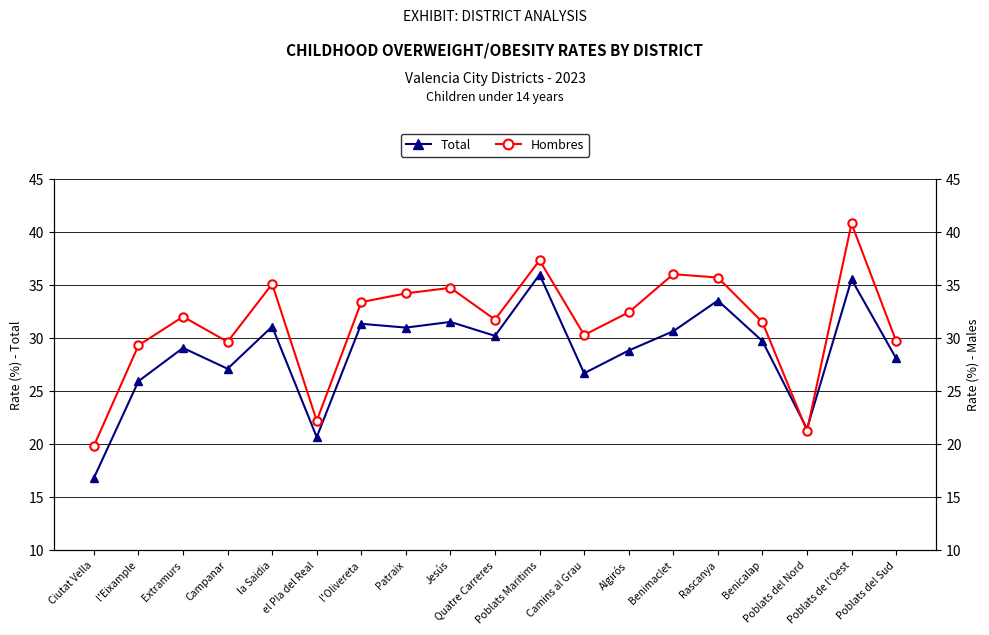

At which label does Total reach its minimum?

Ciutat Vella